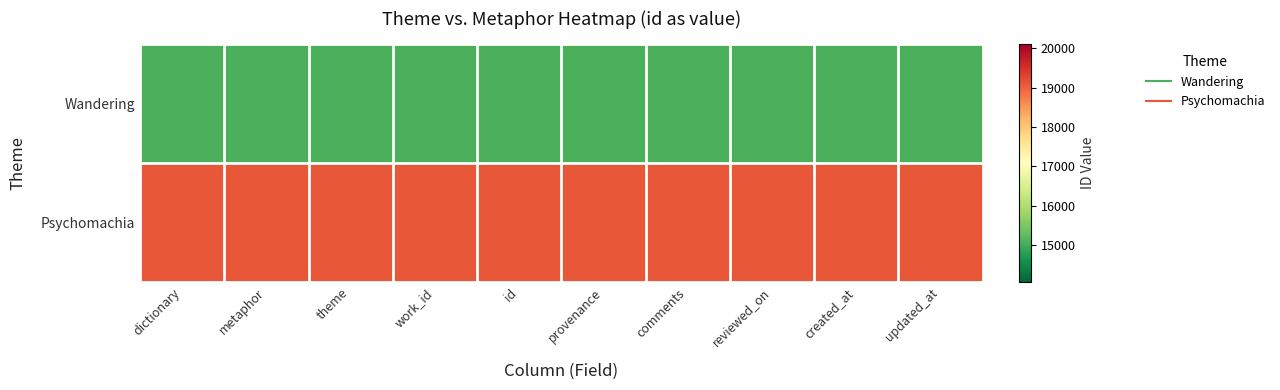

Reading left to right, list all the values displayed in this chart.

Wandering: dictionary=15076	metaphor=15076	theme=15076	work_id=15076	id=15076	provenance=15076	comments=15076	reviewed_on=15076	created_at=15076	updated_at=15076
Psychomachia: dictionary=19103	metaphor=19103	theme=19103	work_id=19103	id=19103	provenance=19103	comments=19103	reviewed_on=19103	created_at=19103	updated_at=19103